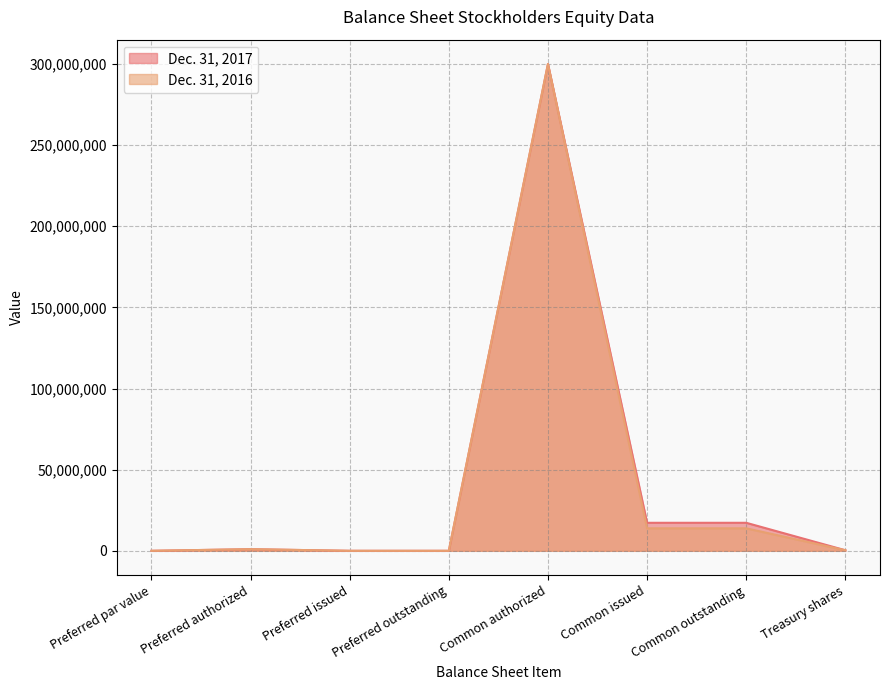

How many distinct data groups are displayed?

2